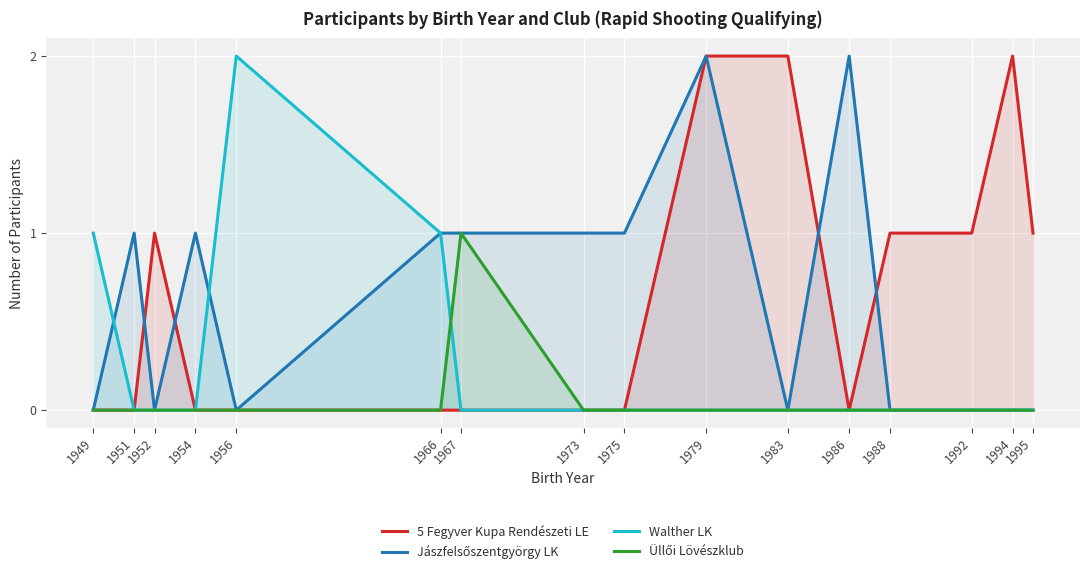

What is the total value across all series at 1983?

2